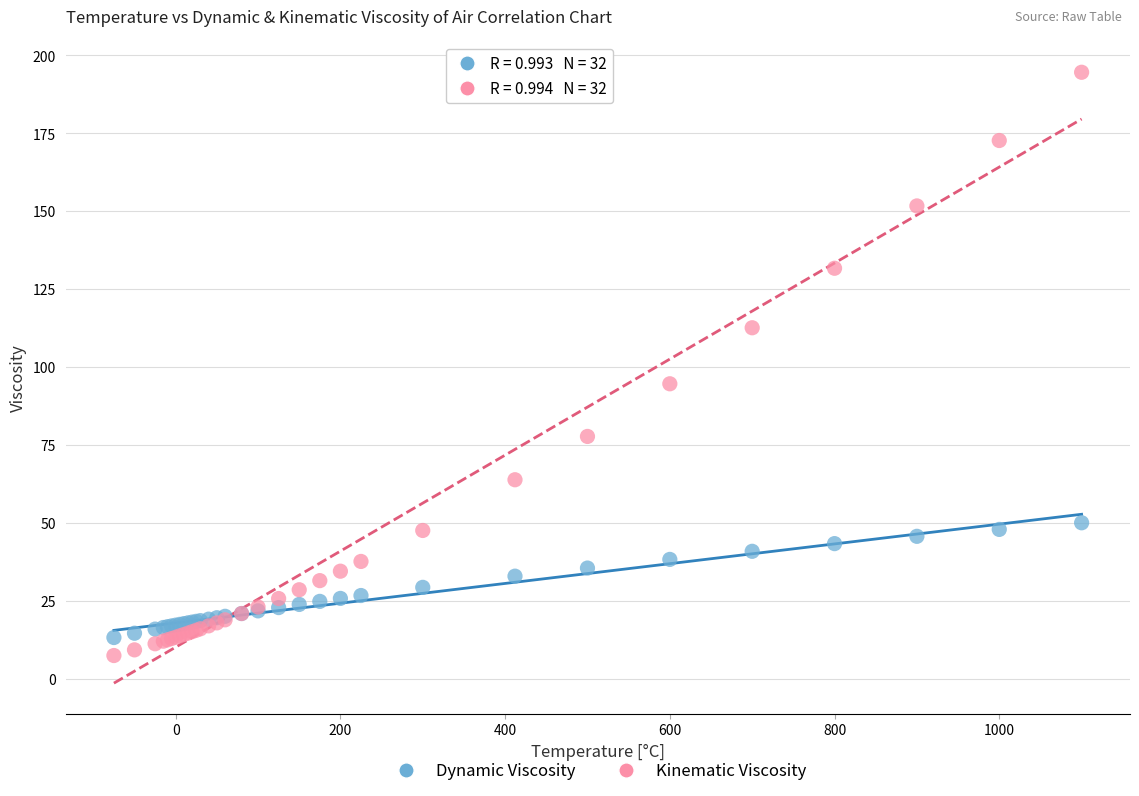

Across all series, what Y value is closest to 101?

94.6